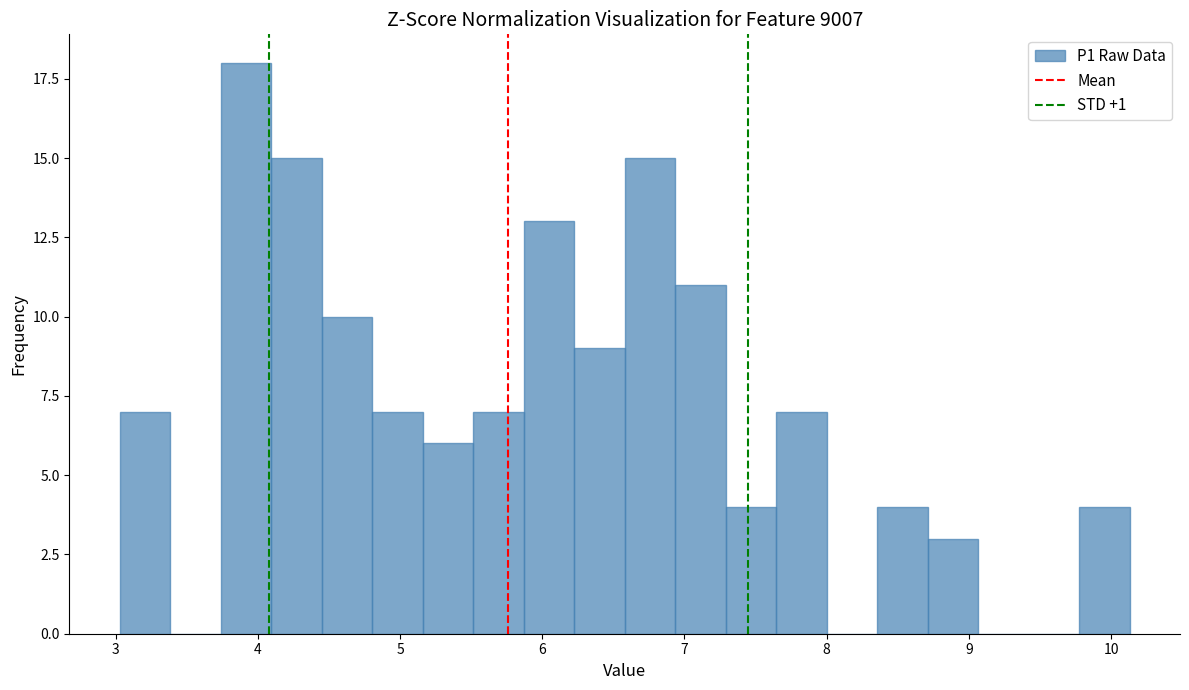

Read against the x-axis, roughly where is the centre of the tallest bar?

3.9